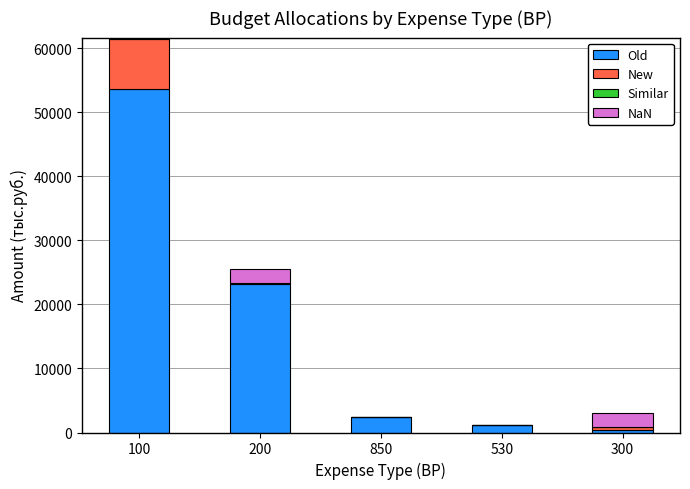

What is the sum of the Old values at 300 and 100?

54026.9